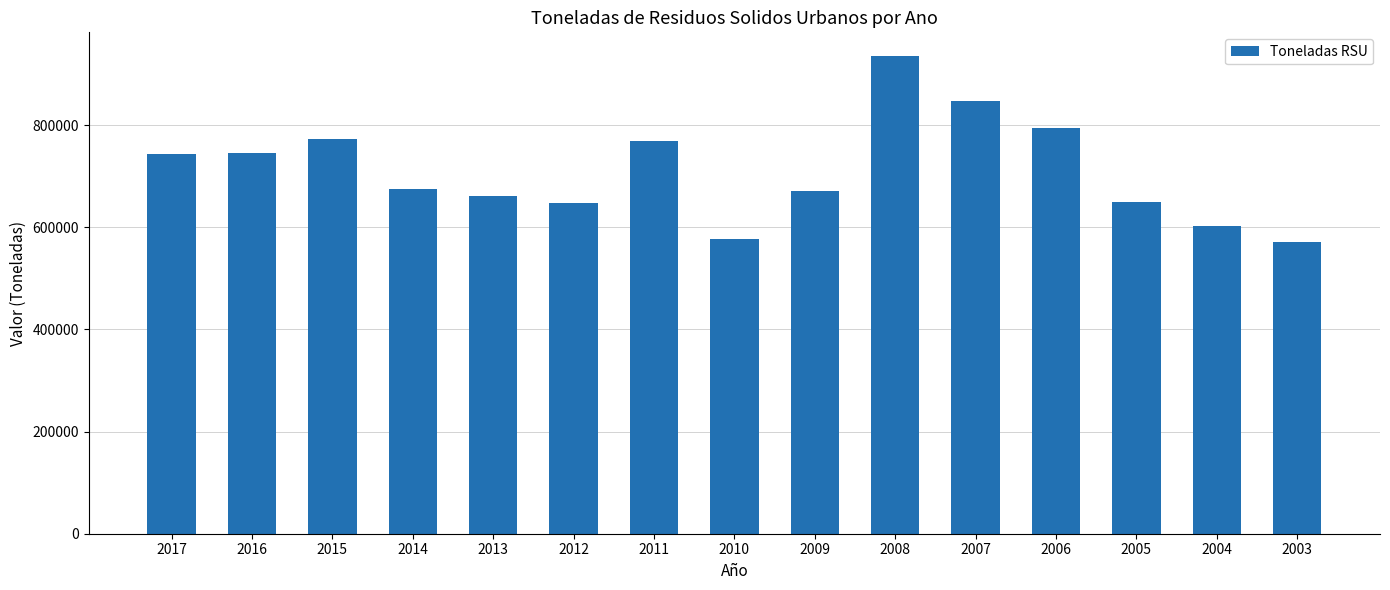

How many series are shown in this chart?

1